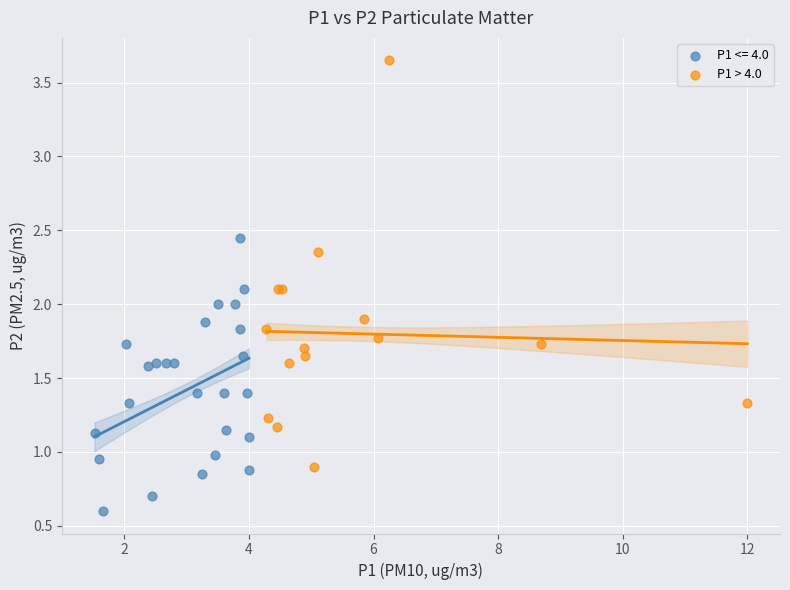

Which series reaches the maximum Y coordinate?

P1 > 4.0